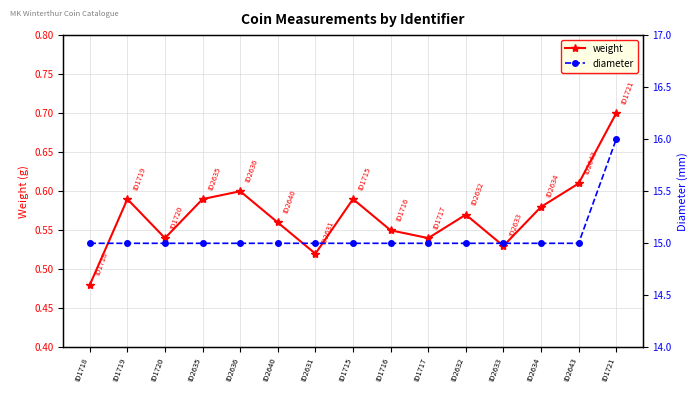

Which series has the largest total across all categories?

diameter